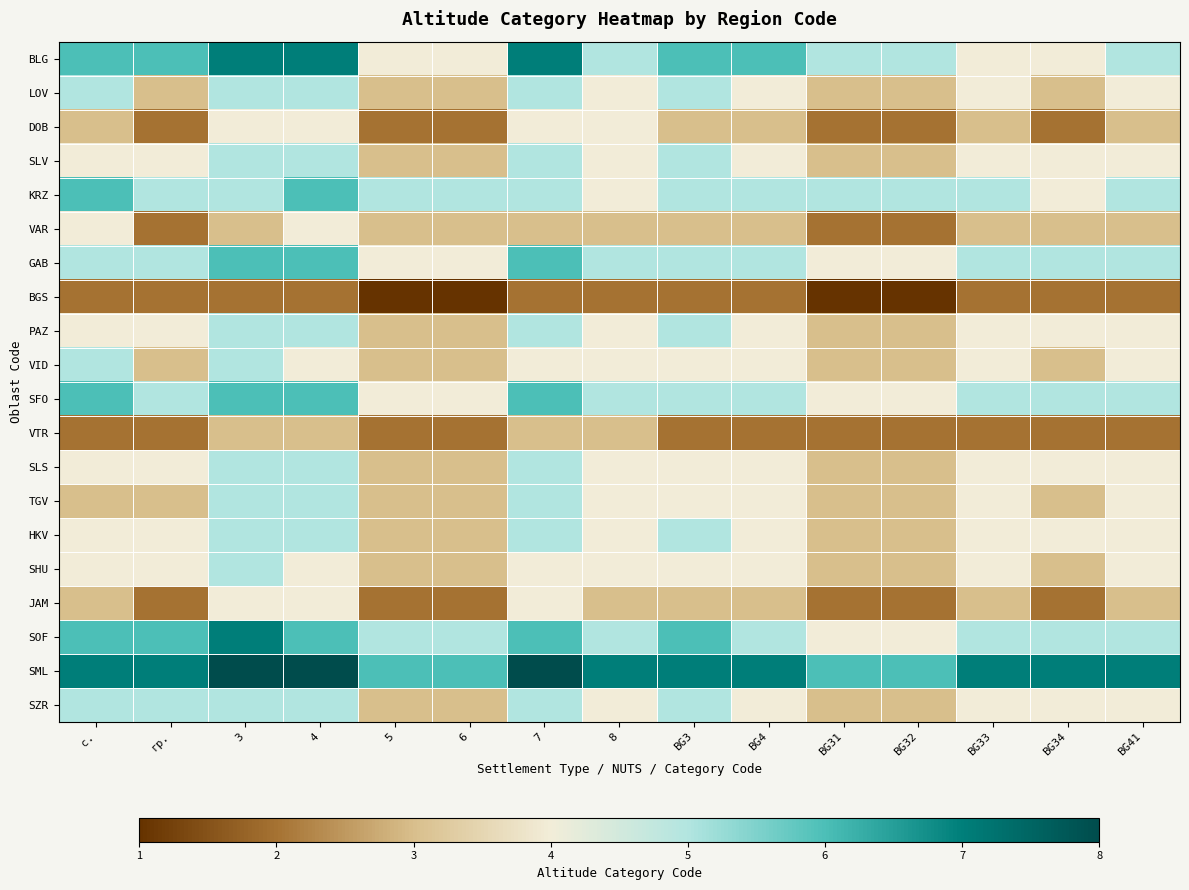

Count the number of data series in this chart.

20